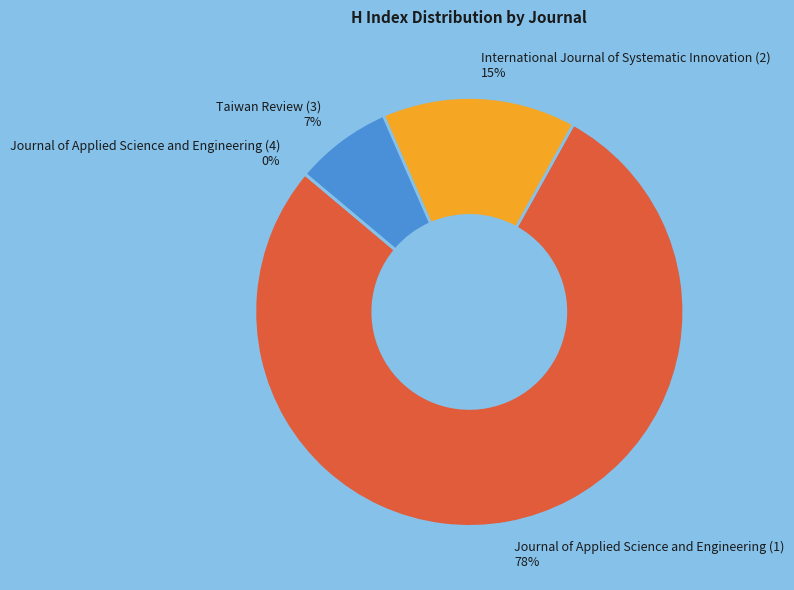

What percentage is the International Journal of Systematic Innovation (2) slice, to the nearest percent?

15%